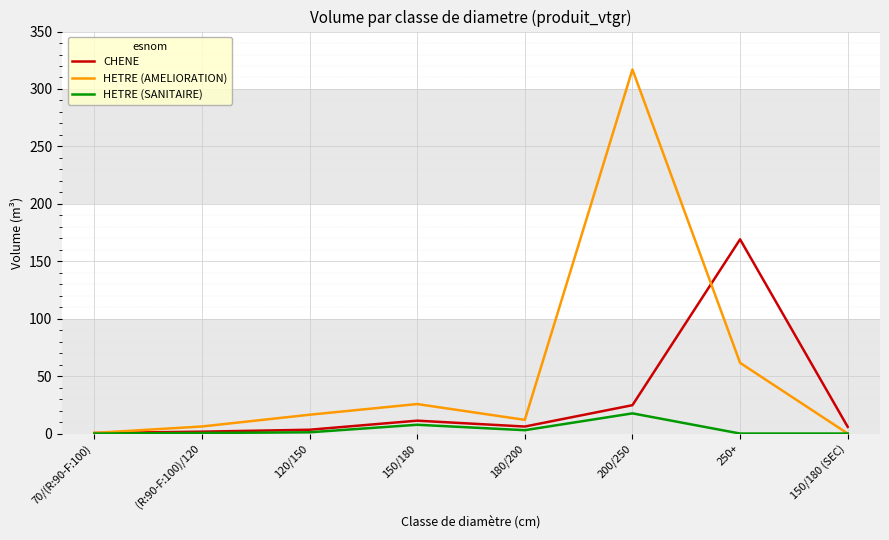

The value of HETRE (SANITAIRE) at 150/180 is 7.7. True or false?

True